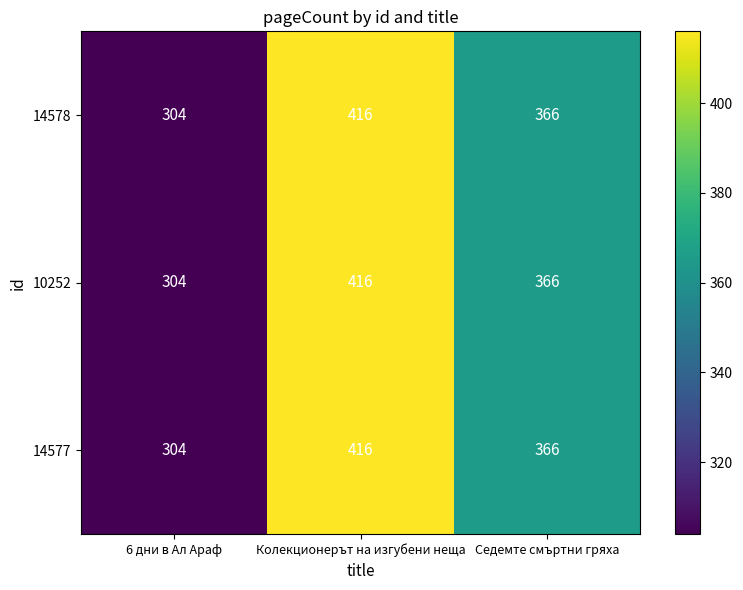

Which label corresponds to the smallest value in the chart?

6 дни в Ал Араф